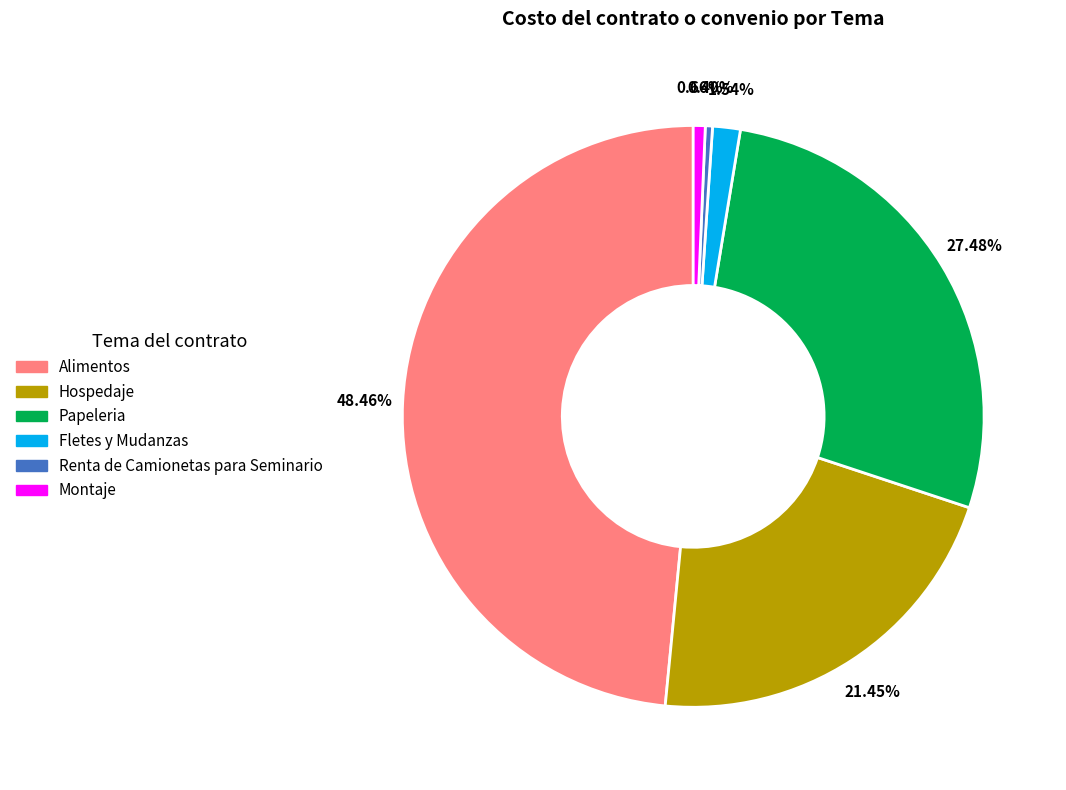

Is the sum of Montaje and Papeleria greater than half?

No